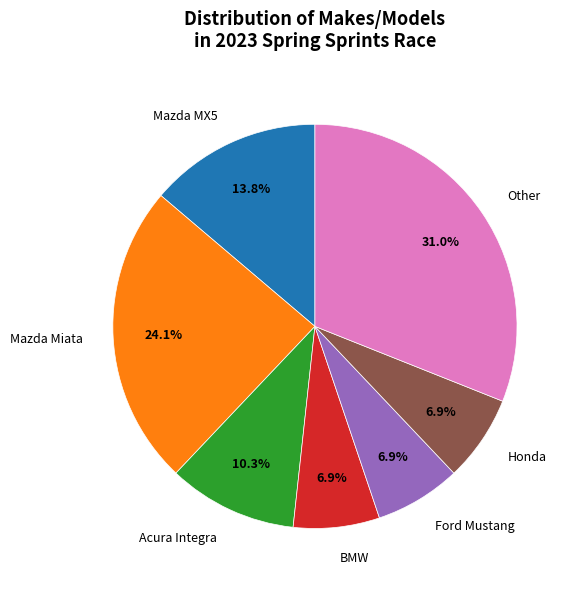

How many segments does this pie chart have?

7